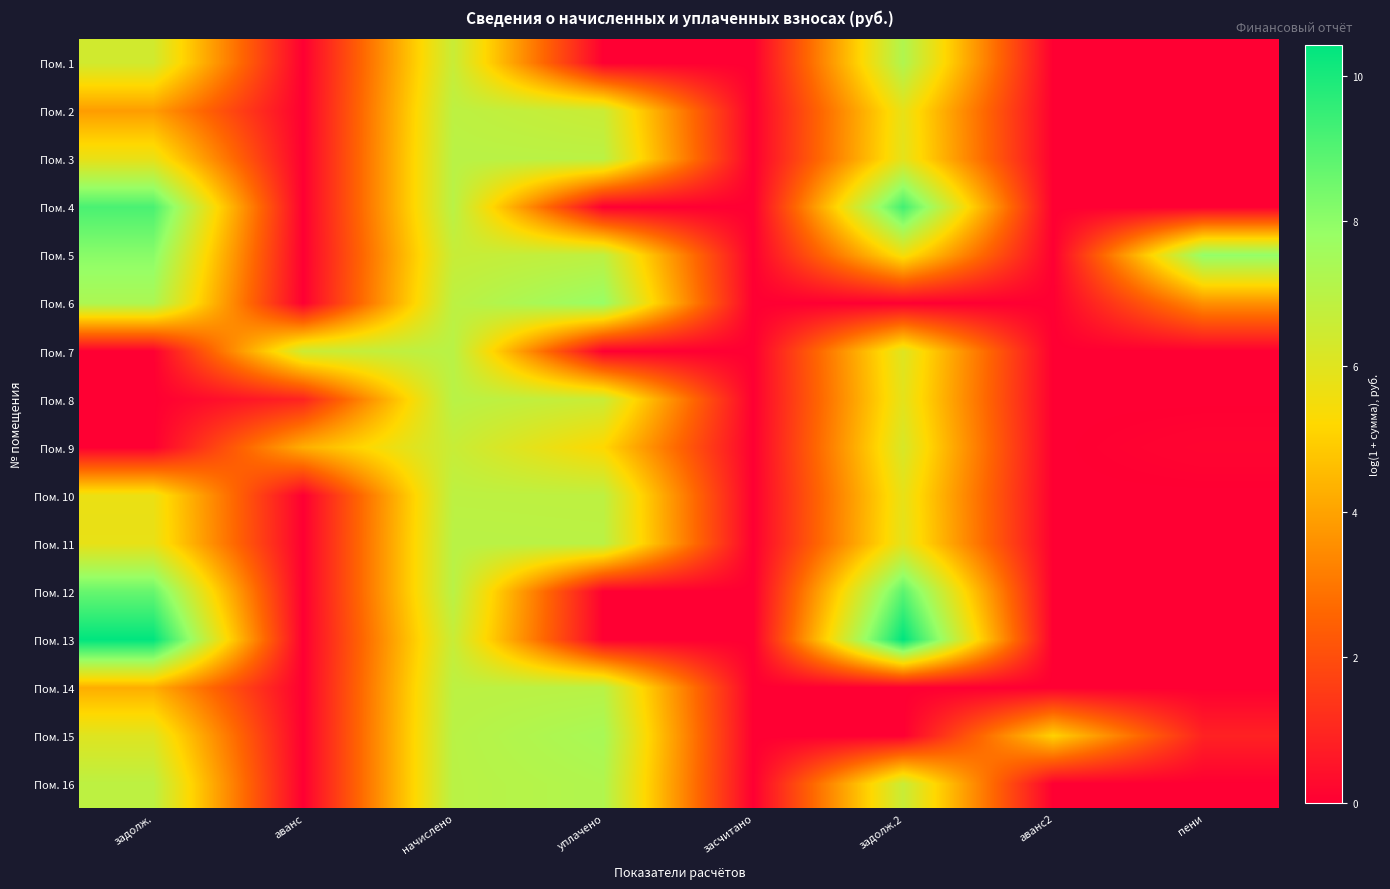

List the series in order of their peak value, highest first.

Пом. 13, Пом. 4, Пом. 12, Пом. 5, Пом. 6, Пом. 15, Пом. 1, Пом. 16, Пом. 7, Пом. 8, Пом. 3, Пом. 11, Пом. 14, Пом. 10, Пом. 2, Пом. 9